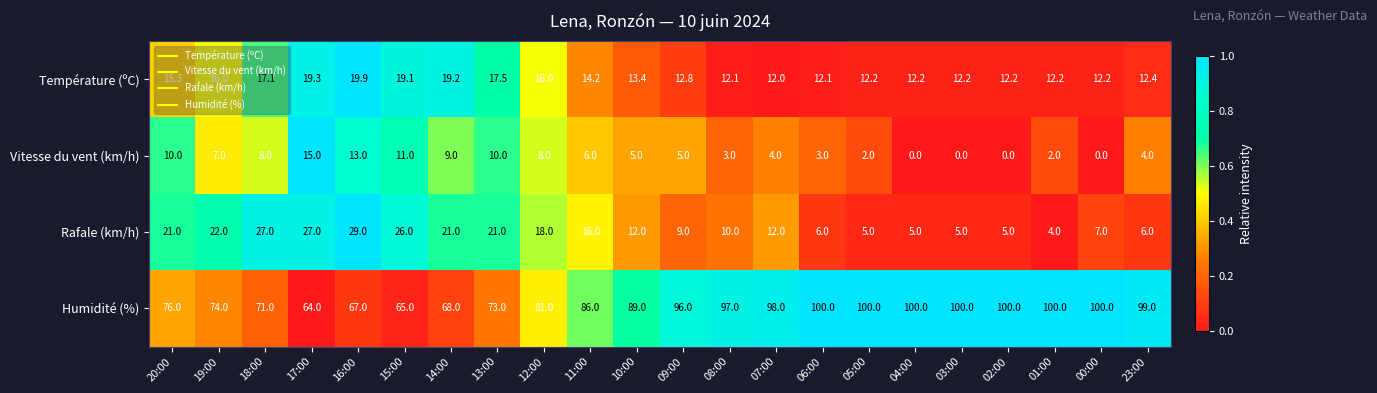

What is the total value across all series at 05:00?

119.2